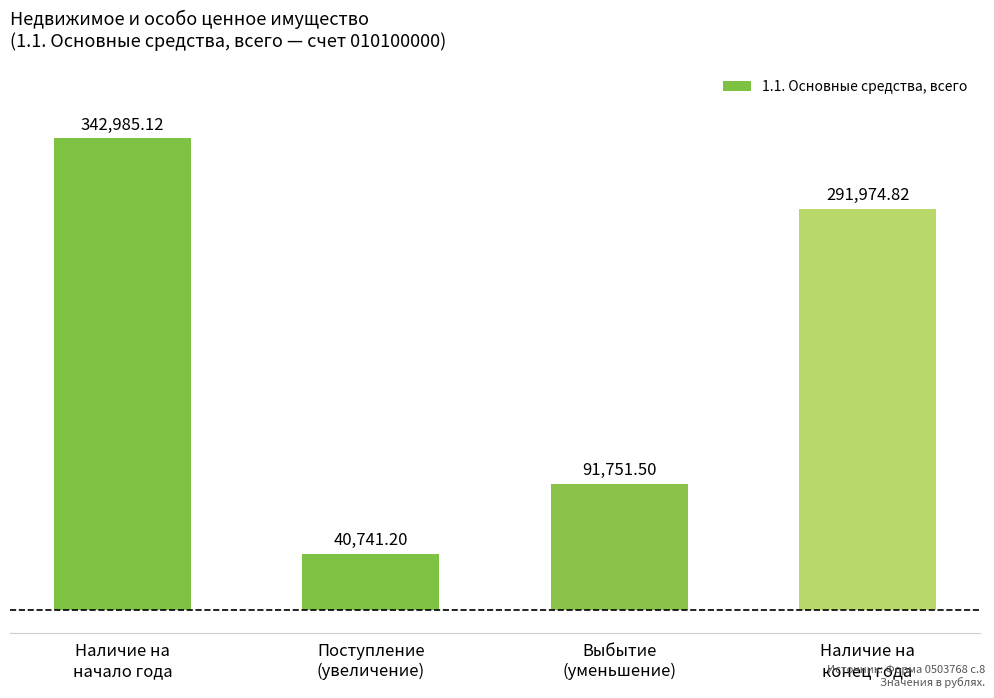

What is the difference between the maximum and second lowest values?

251233.6